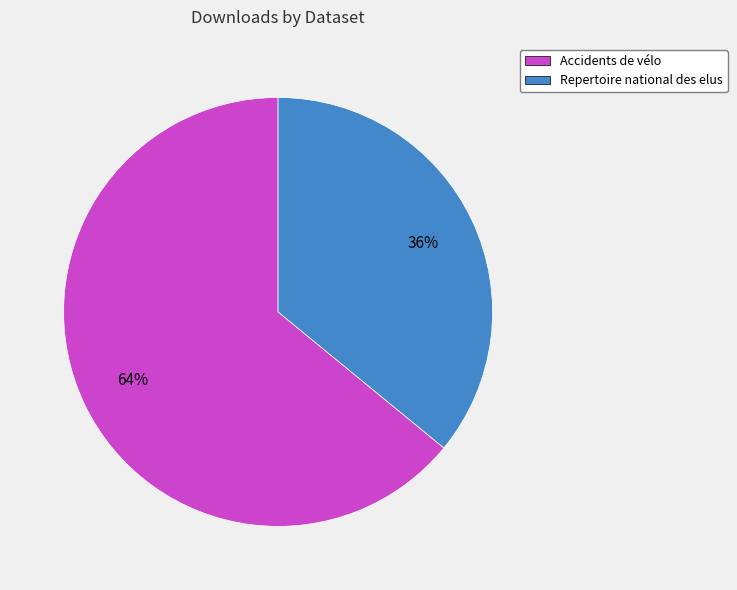

What is the ratio of the value at Repertoire national des elus to the value at Accidents de vélo?

0.6